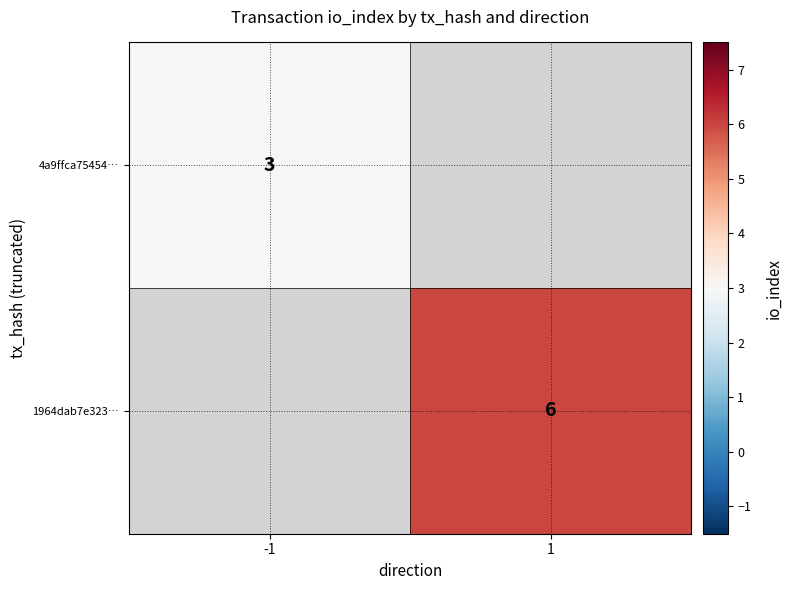

The value of 1964dab7e323… at 1 is 6. True or false?

True